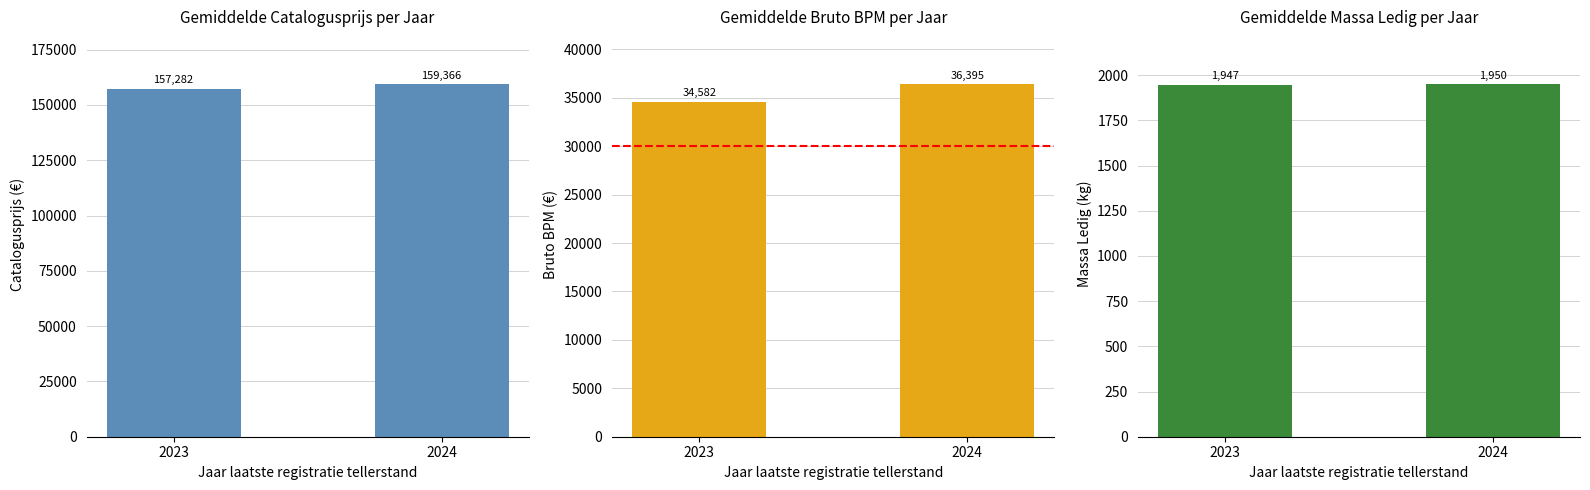

List the labels in order of Massa Ledig (kg) value, largest first.

2024, 2023